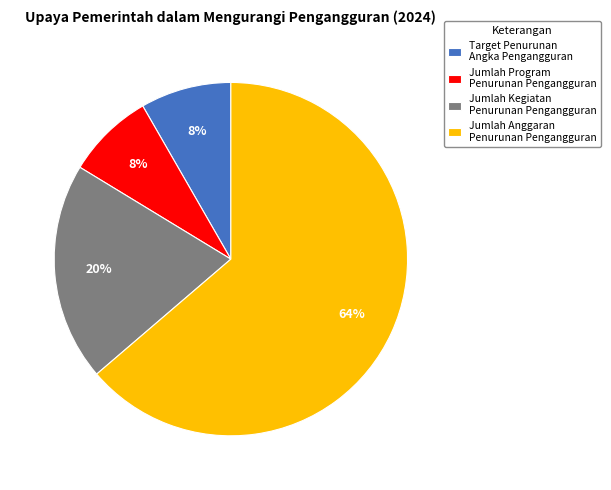

To the nearest percent, what portion does Target Penurunan Angka Pengangguran represent?

8%